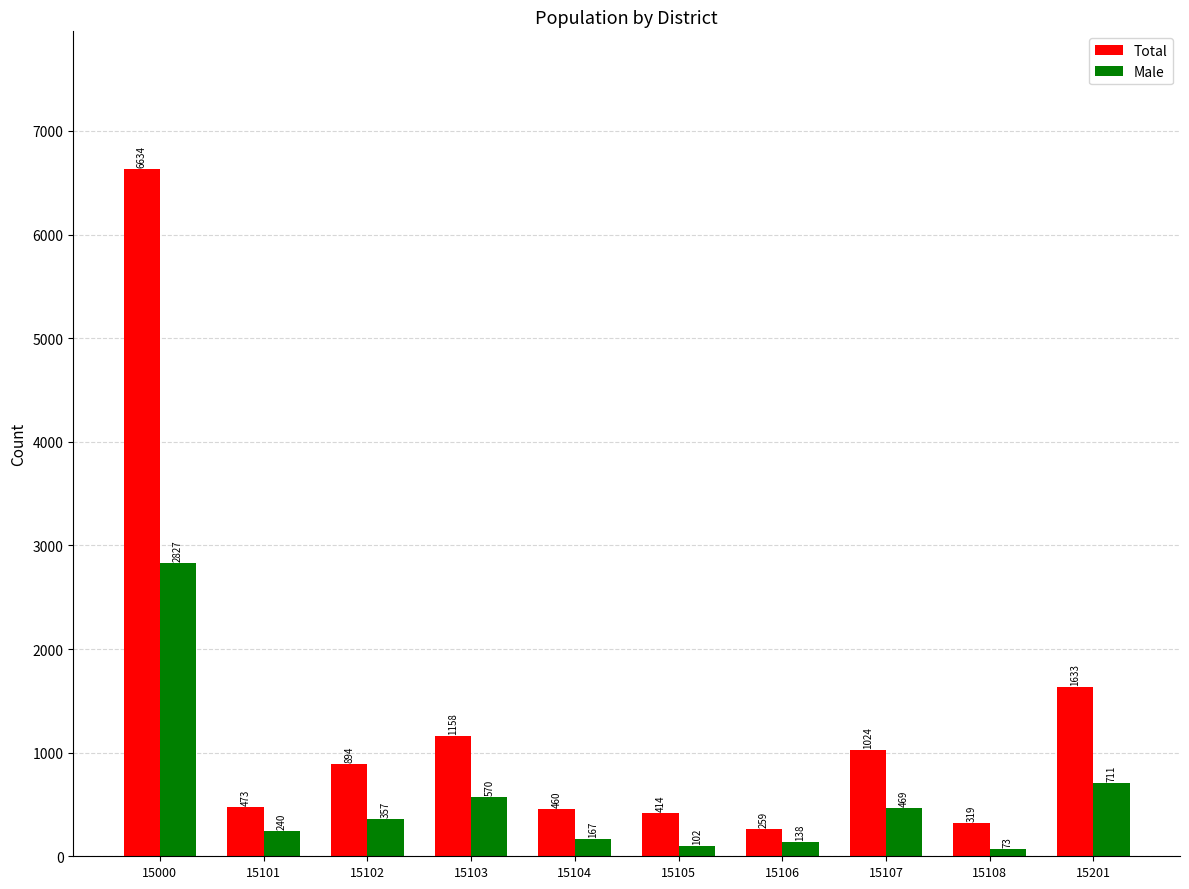

At which label does Total reach its minimum?

15106